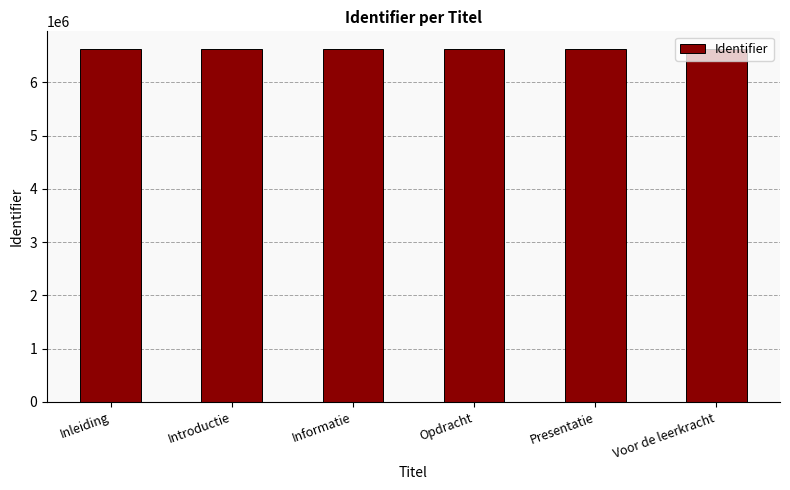

What is the ratio of the value at Introductie to the value at Informatie?

1.0